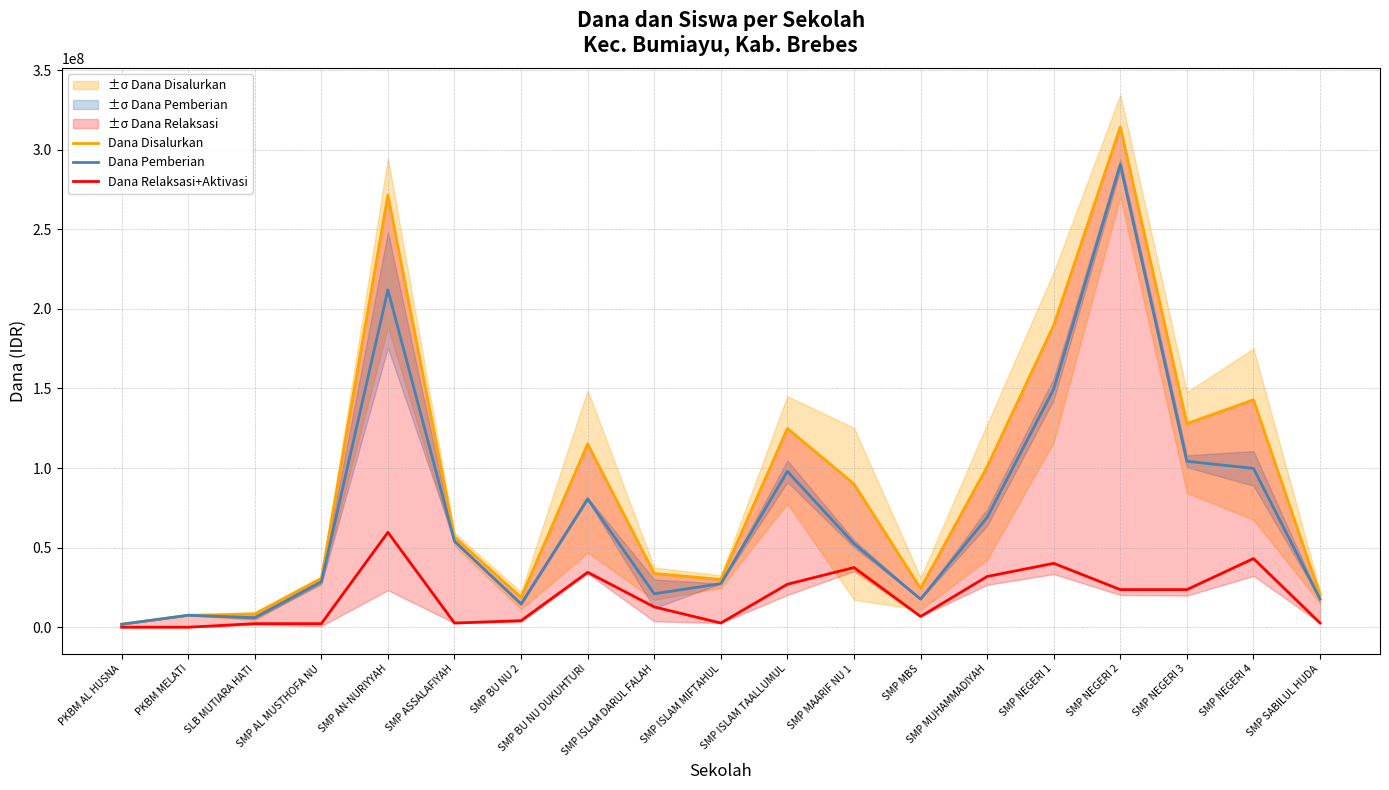

Which category has the highest value across all series?

SMP NEGERI 2